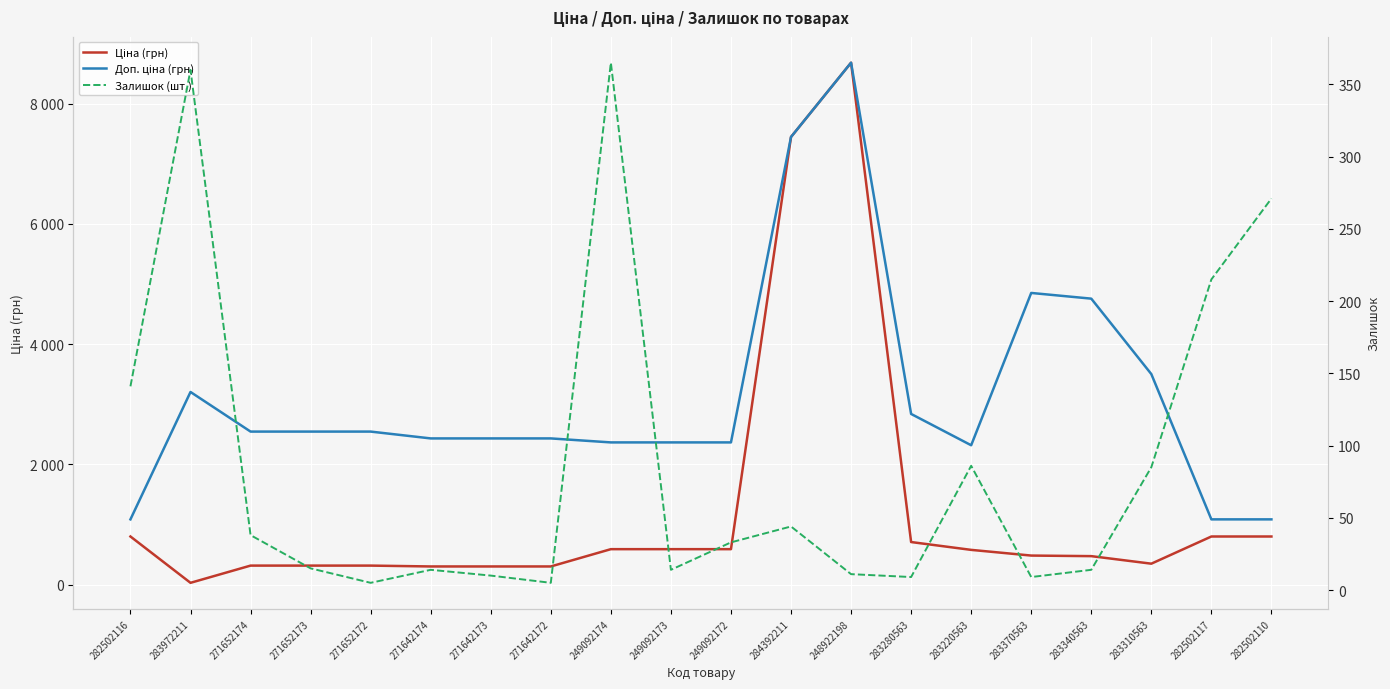

Where do Залишок (шт.) and Ціна (грн) first cross each other?

282502116 and 283972211